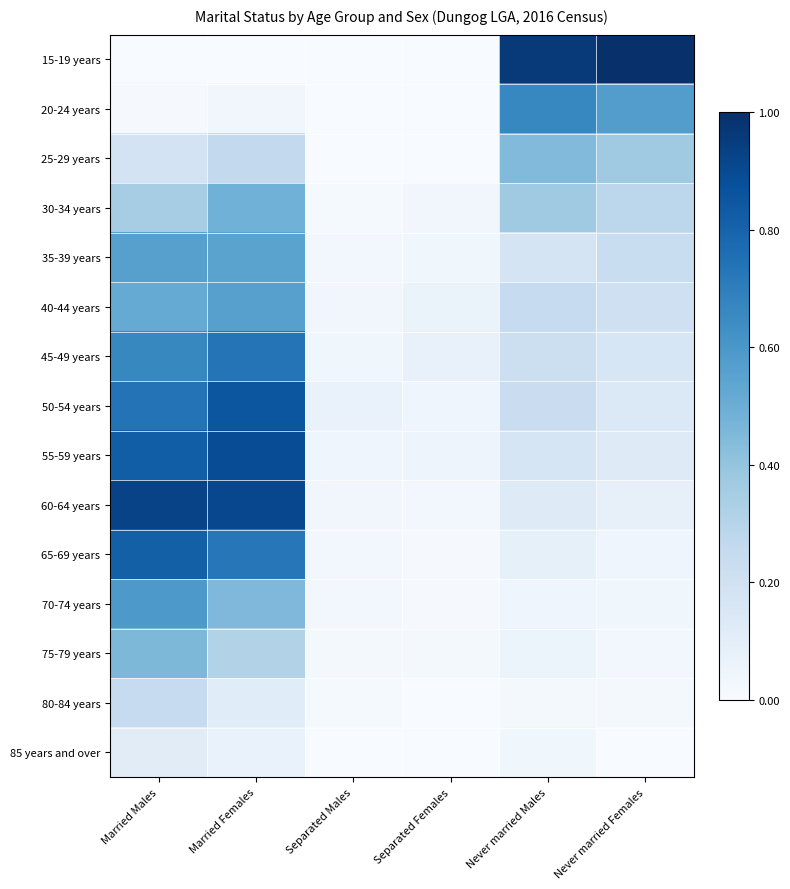

What is the greatest value displayed?

1.0